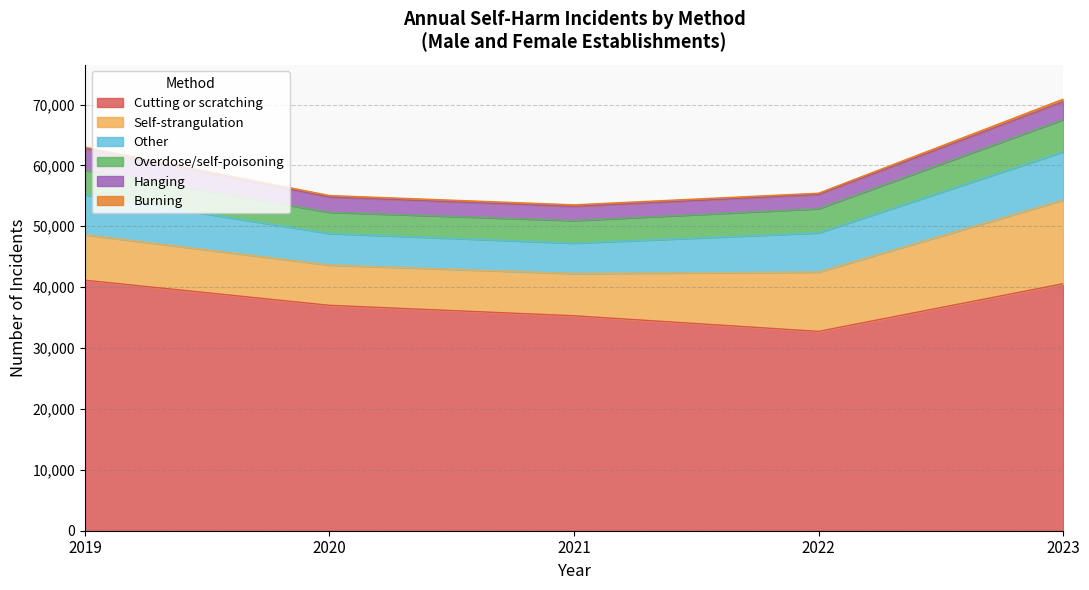

Between 2021 and 2023, which series saw the biggest shift?

Self-strangulation